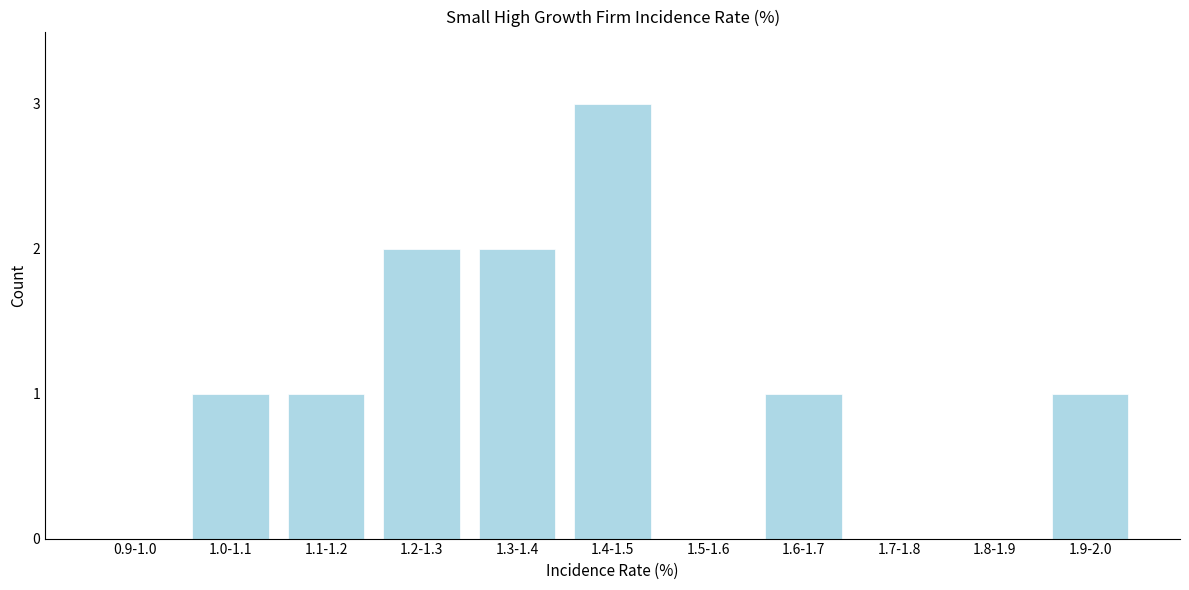

Reading left to right, extract all data points from this chart.

0.9-1.0=0	1.0-1.1=1	1.1-1.2=1	1.2-1.3=2	1.3-1.4=2	1.4-1.5=3	1.5-1.6=0	1.6-1.7=1	1.7-1.8=0	1.8-1.9=0	1.9-2.0=1